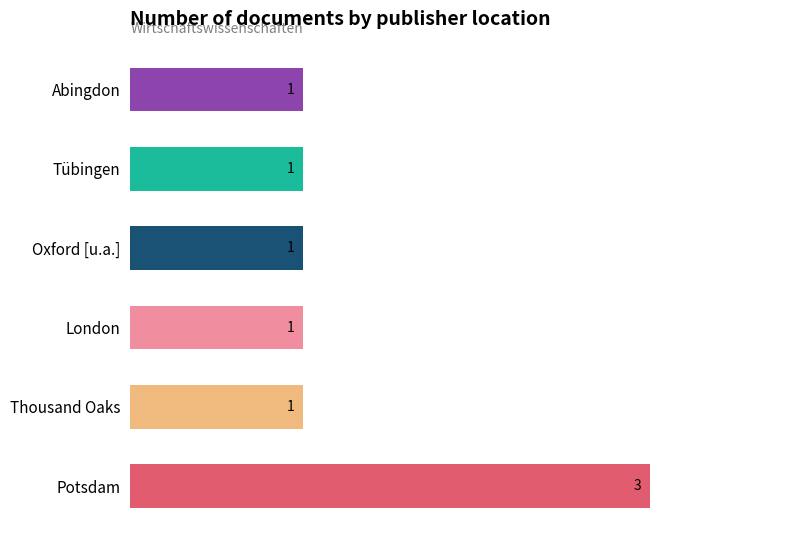

Is it true that the value at Oxford [u.a.] is 2?

False